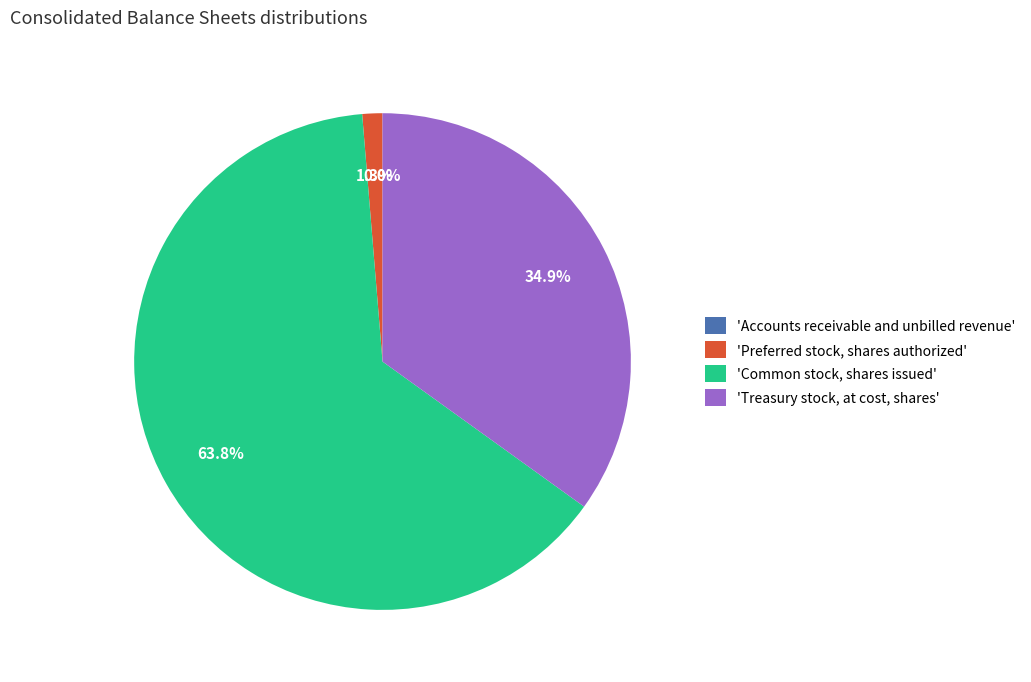

Which has a higher value, 'Preferred stock, shares authorized' or 'Common stock, shares issued'?

'Common stock, shares issued'